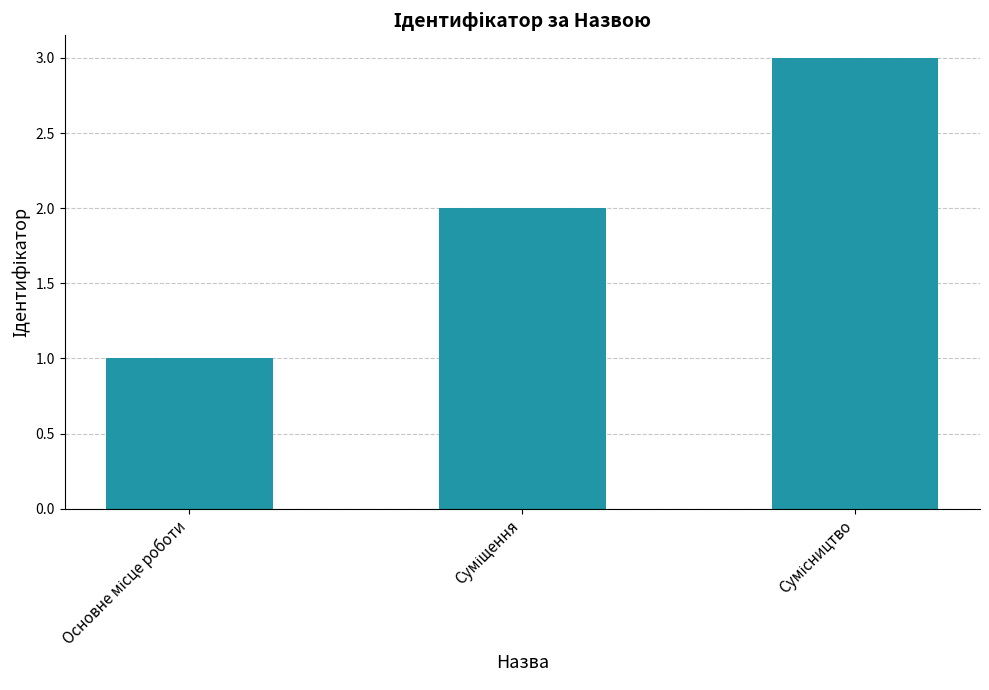

Count the values in the range 1 to 3.

3